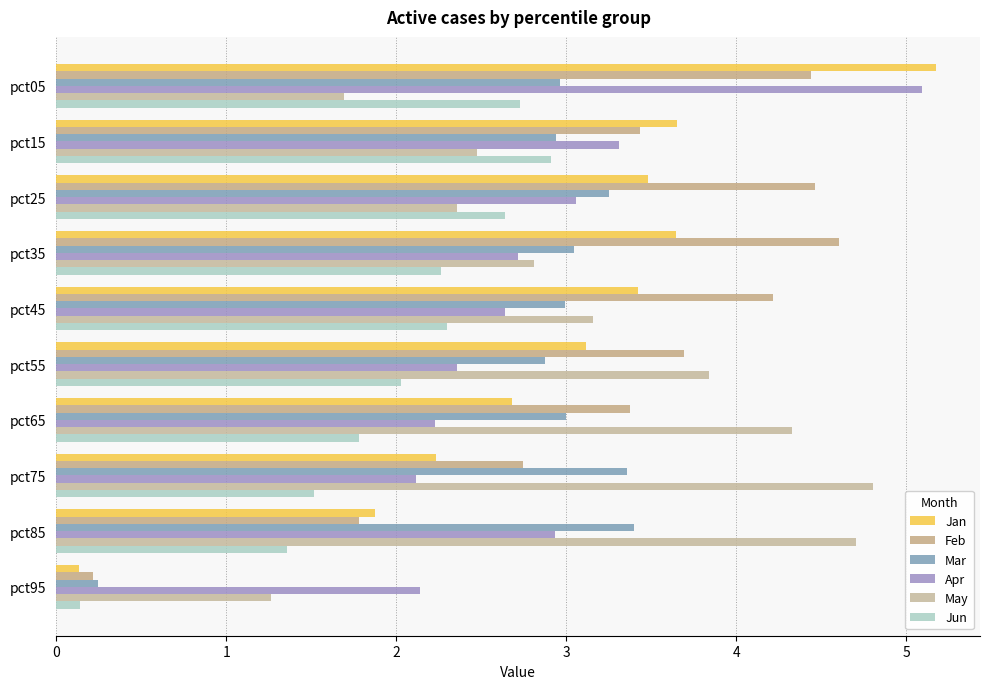

What is the minimum value for Jun?

0.1